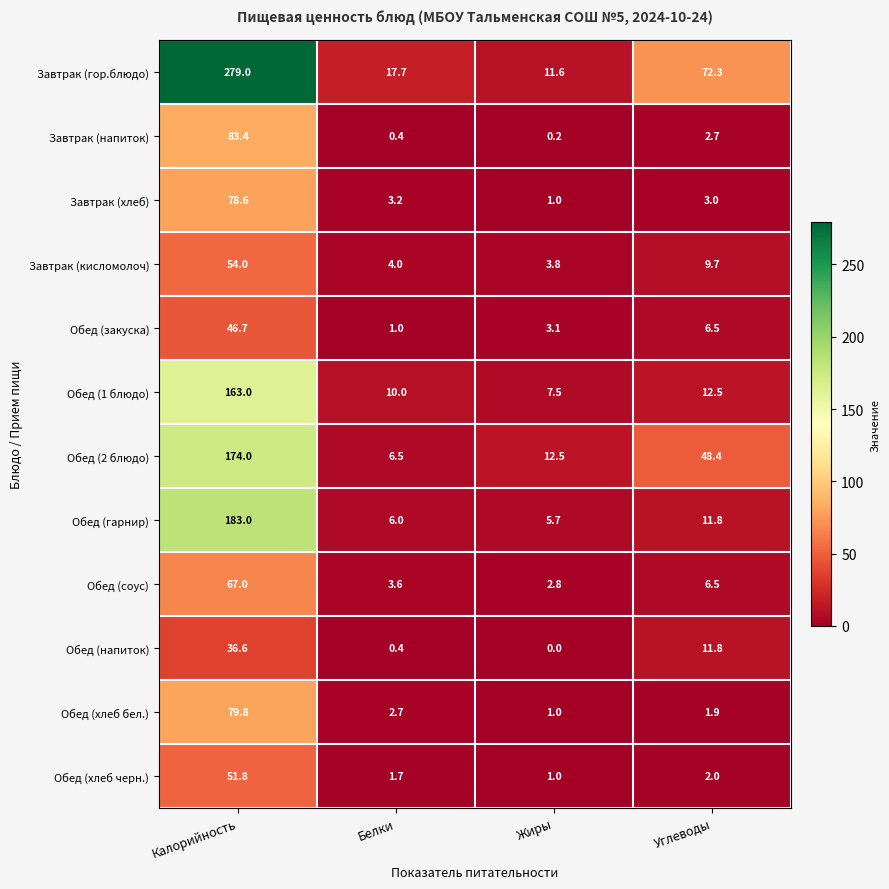

At which label is Завтрак (кисломолоч) closest to 28?

Углеводы